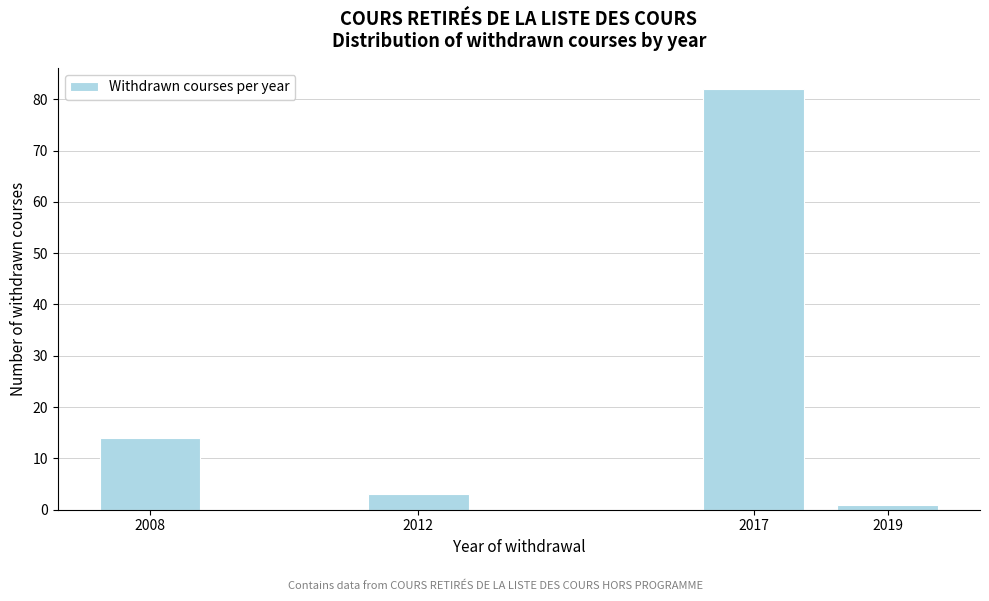

Reading left to right, extract all data points from this chart.

14	3	82	1